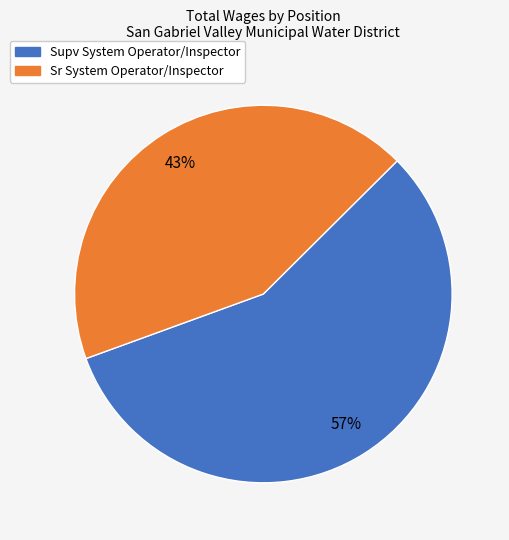

To the nearest percent, what is the difference between the Supv System Operator/Inspector and Sr System Operator/Inspector slice percentages?

14%